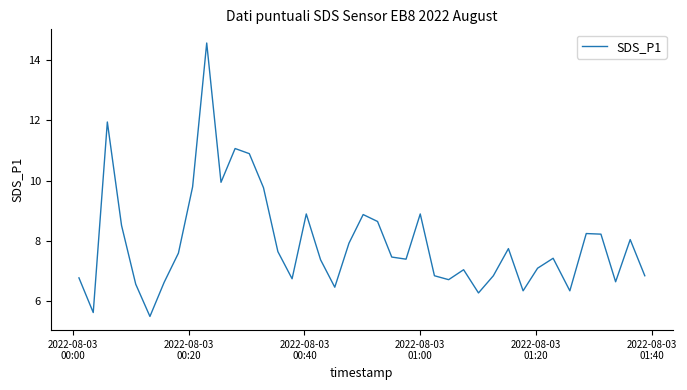

What is the difference between the maximum and minimum values?

9.1